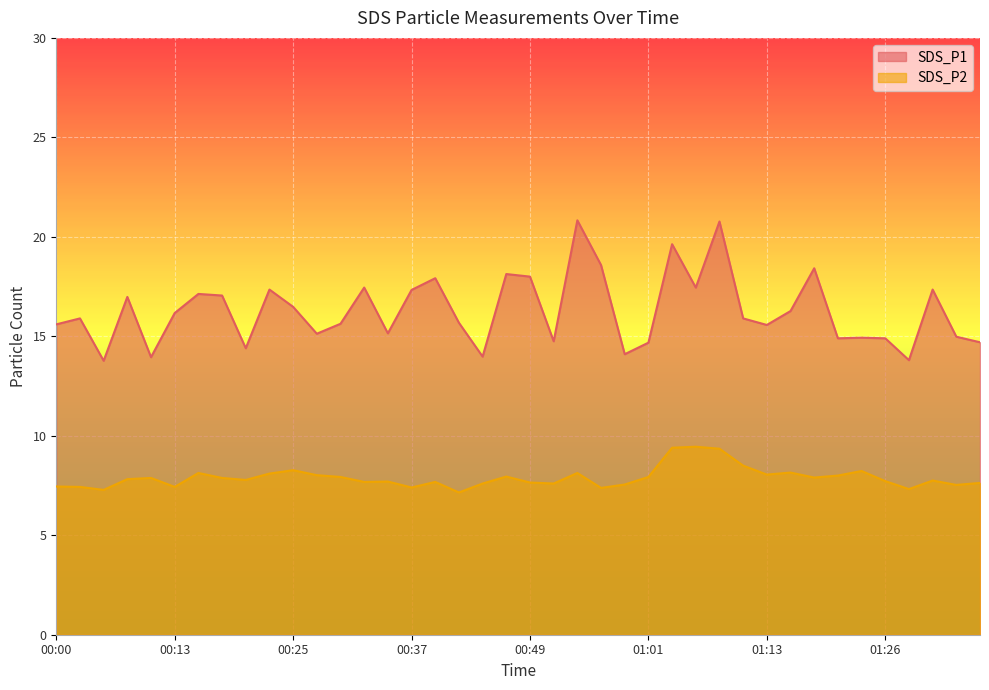

Which category has the lowest value in the SDS_P1 series?

00:05